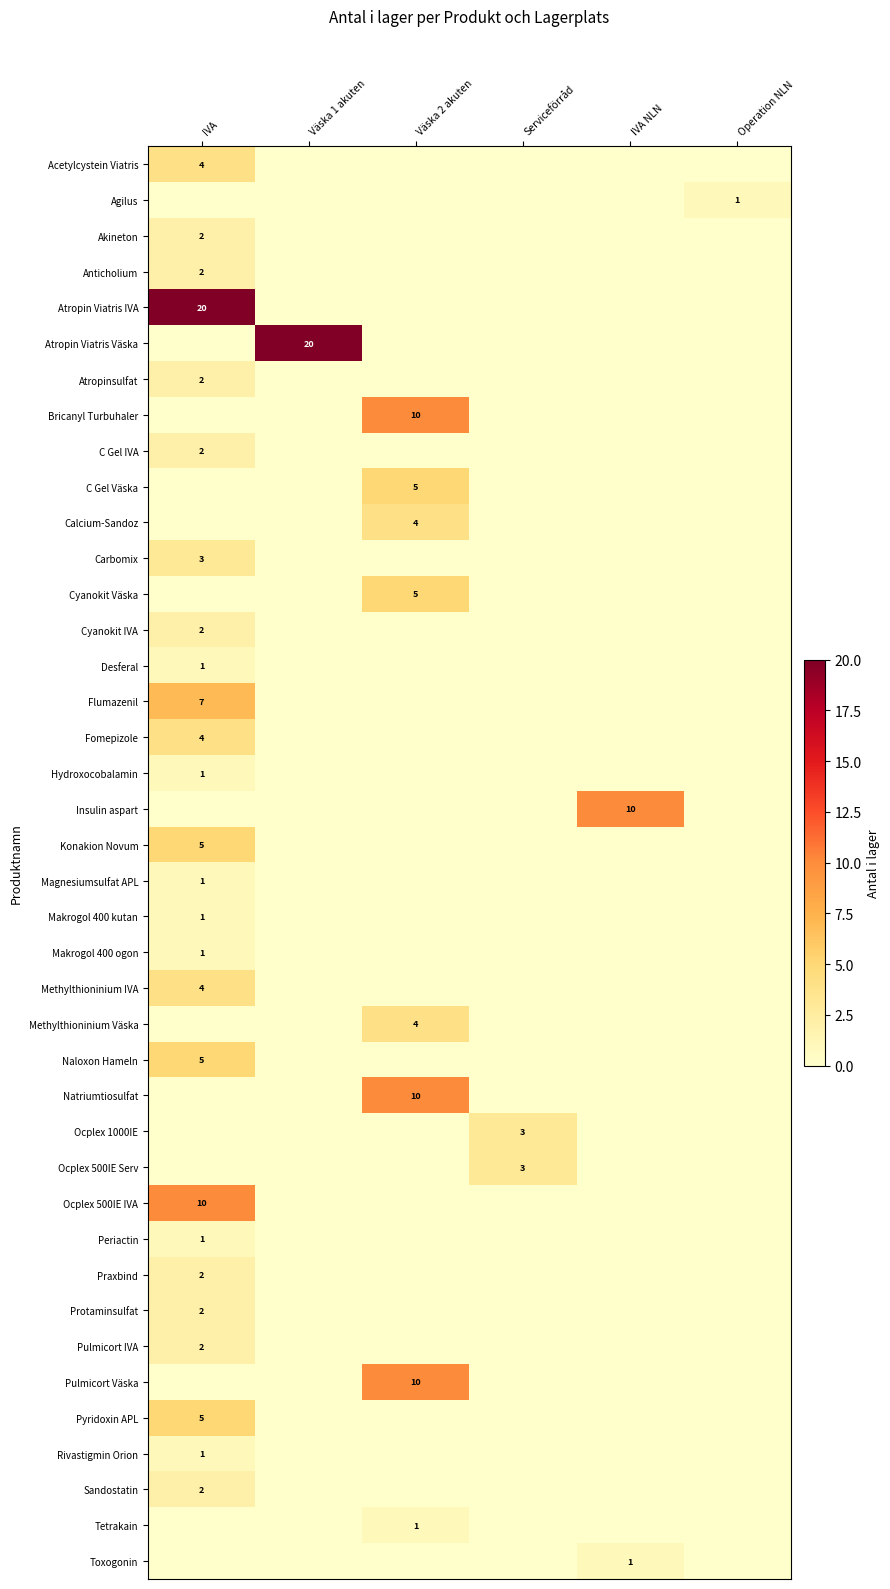

Is it true that Insulin aspart equals 10 at IVA NLN?

True